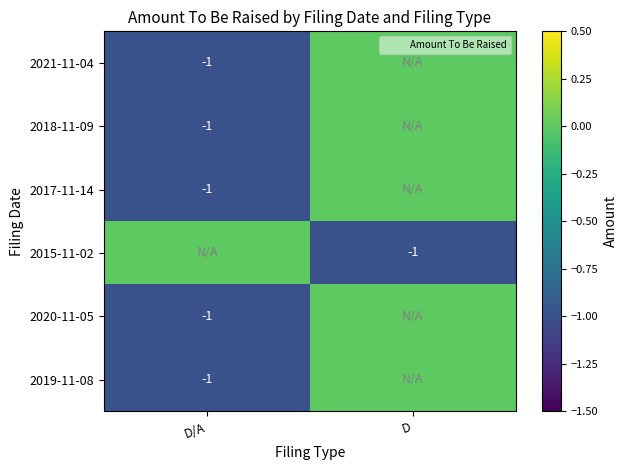

Between D and D/A, which is larger?

D